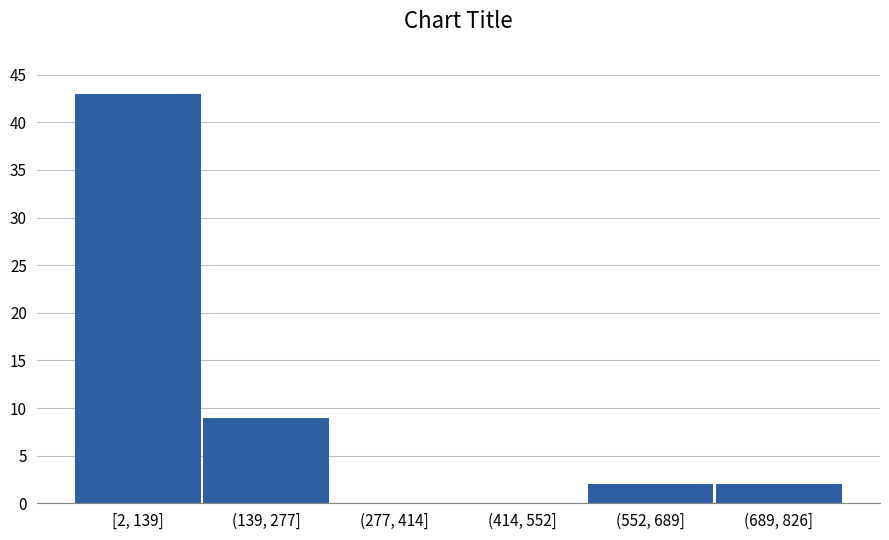

Reading left to right, transcribe all the data shown in this chart.

[2, 139]=43	(139, 277]=9	(277, 414]=0	(414, 552]=0	(552, 689]=2	(689, 826]=2